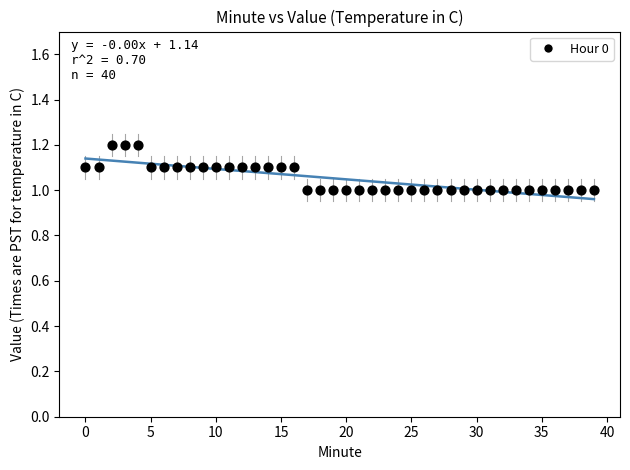

How many data points are displayed?

40